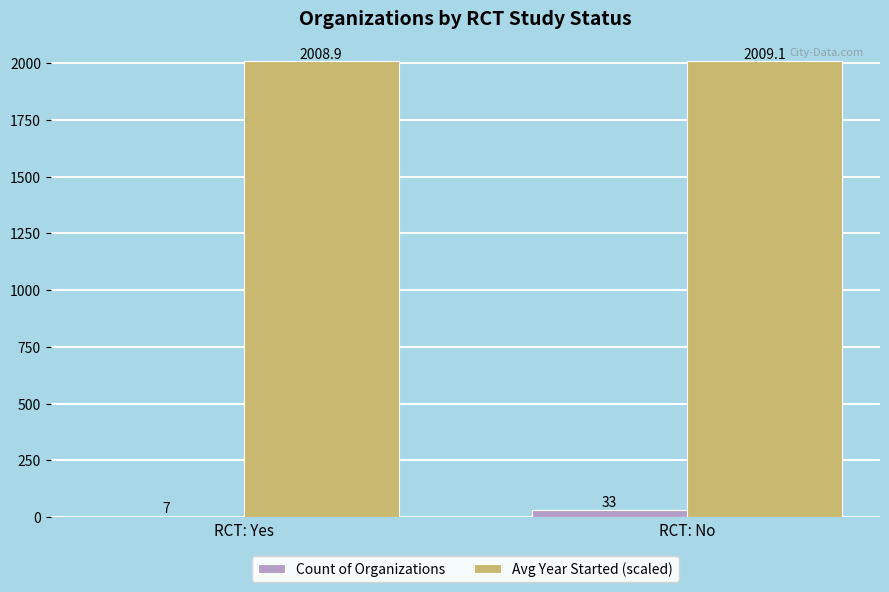

How many values in the Count of Organizations series are below 33?

1